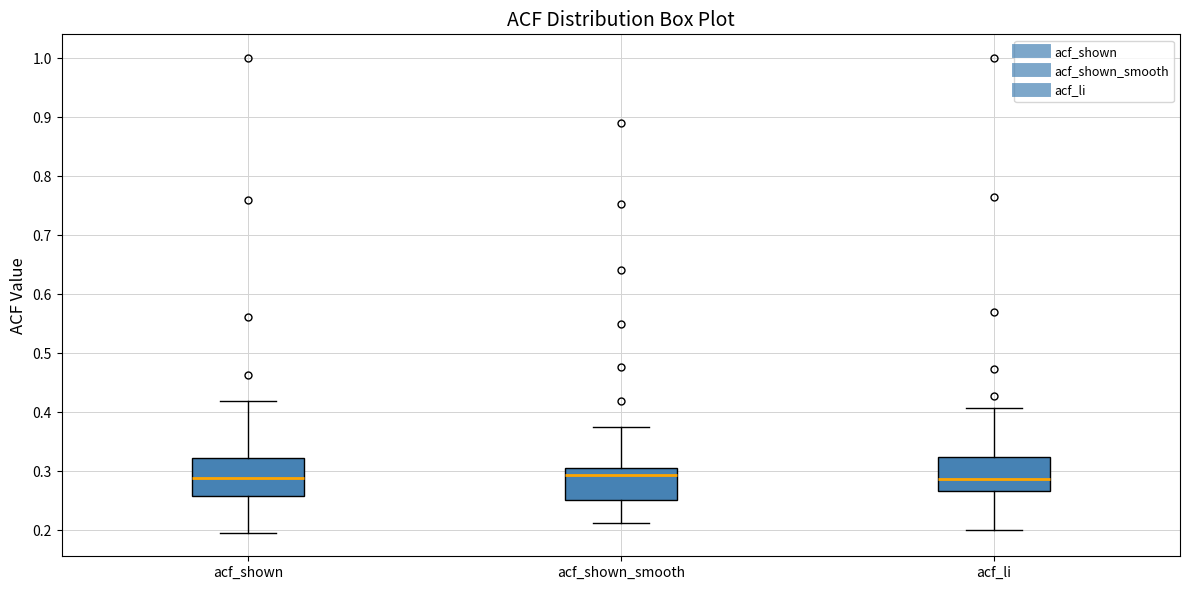

Where does the upper whisker of the box for acf_shown_smooth end on the y-axis? The values are not printed on the chart, so give them approximately, as read against the axis.

0.38